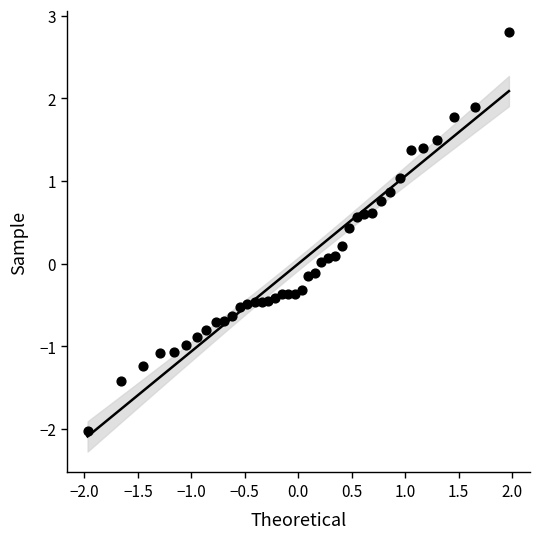

What is the range of Y values (max minus min)?

4.8